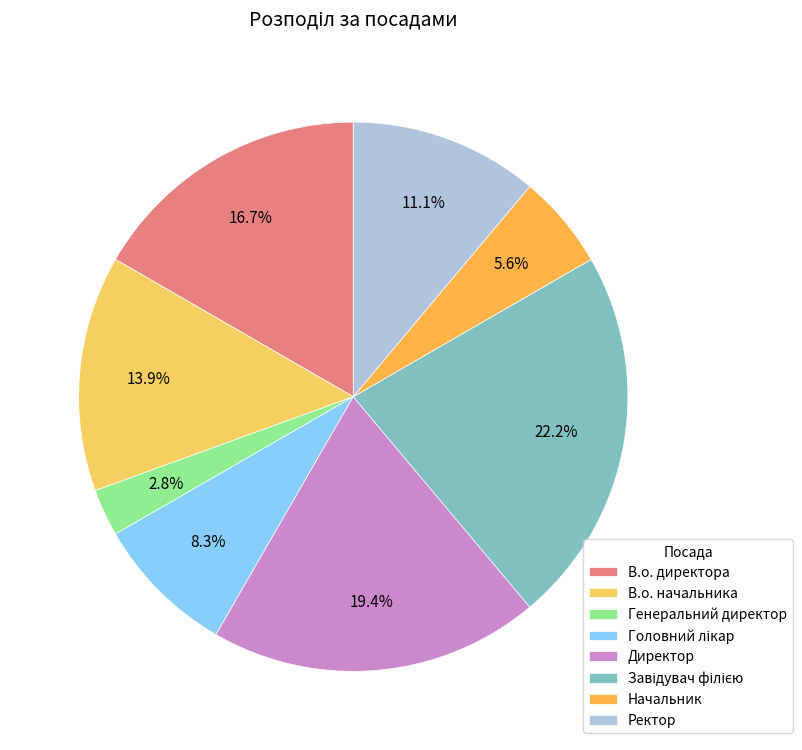

Does В.о. начальника represent more than half of the total?

No